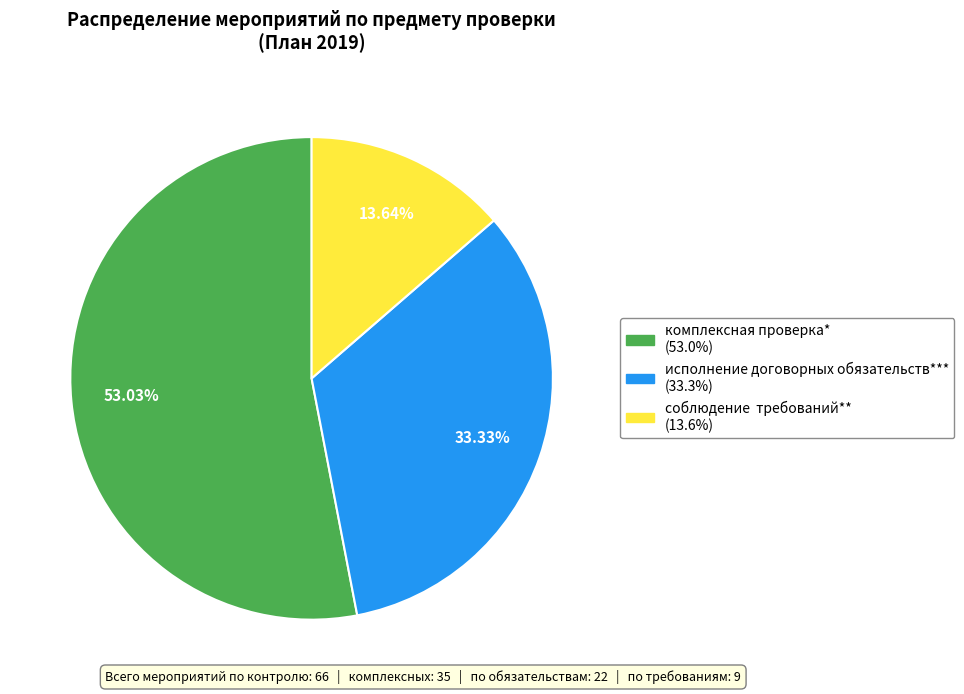

Is there any slice that represents more than half of the pie?

Yes